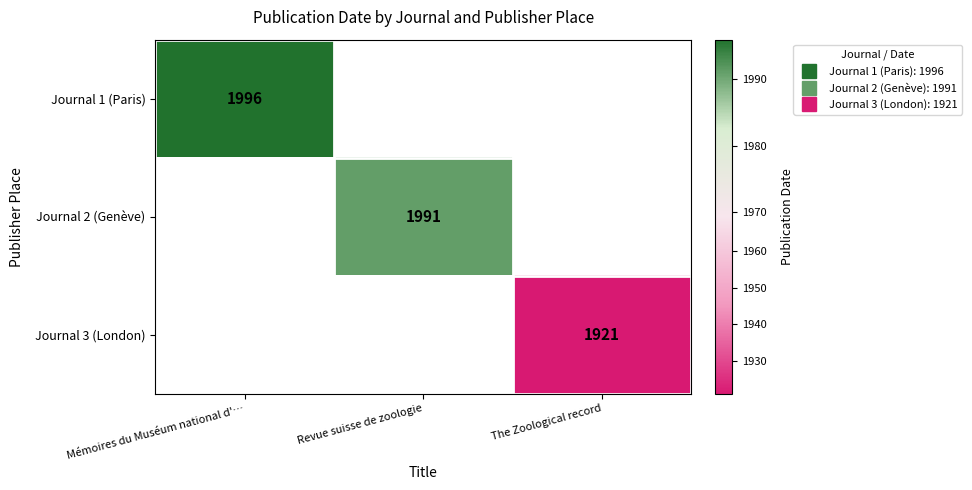

At how many categories does at least one series exceed 1925?

2